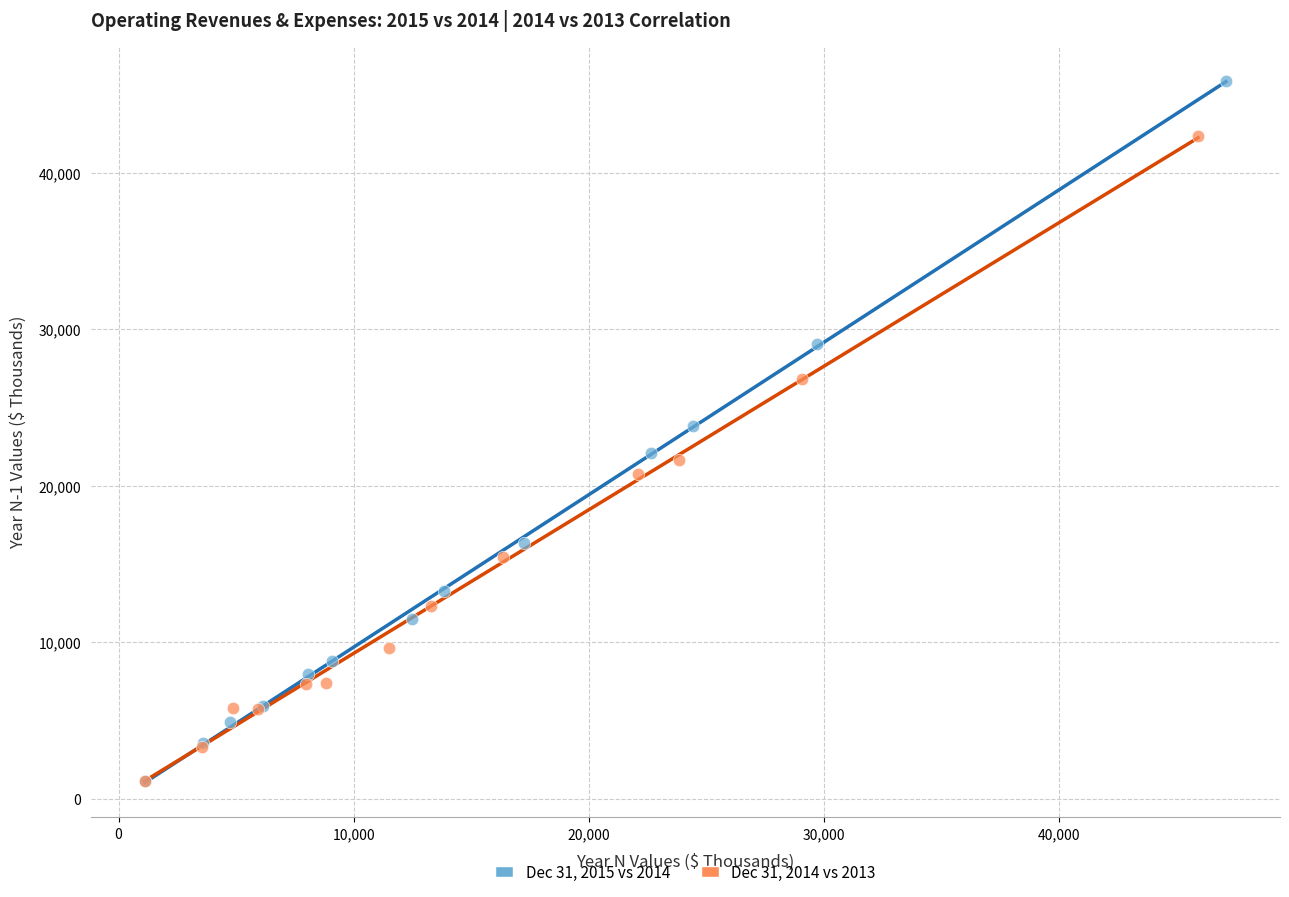

Which series has the widest spread of Y values?

Dec 31, 2015 vs 2014